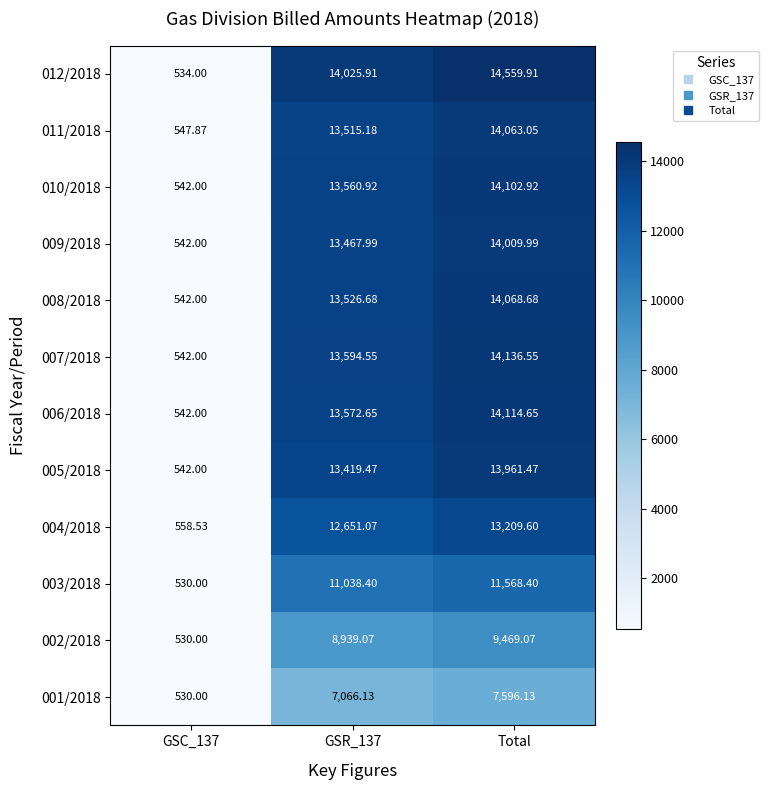

At which category does the chart reach its peak across all series?

Total